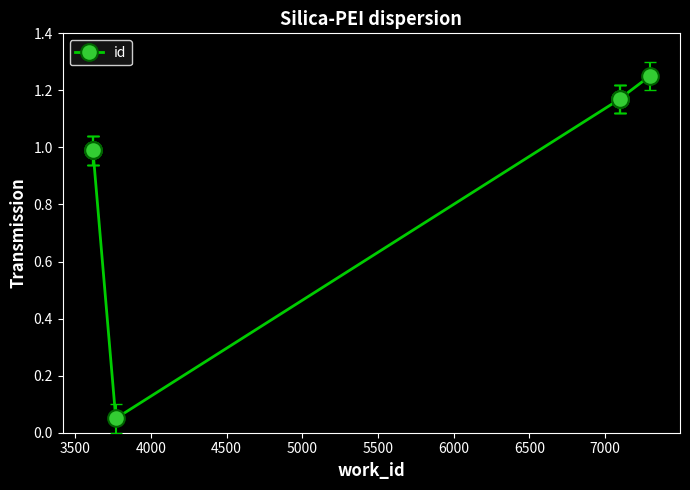

Does the chart have visible grid lines?

No